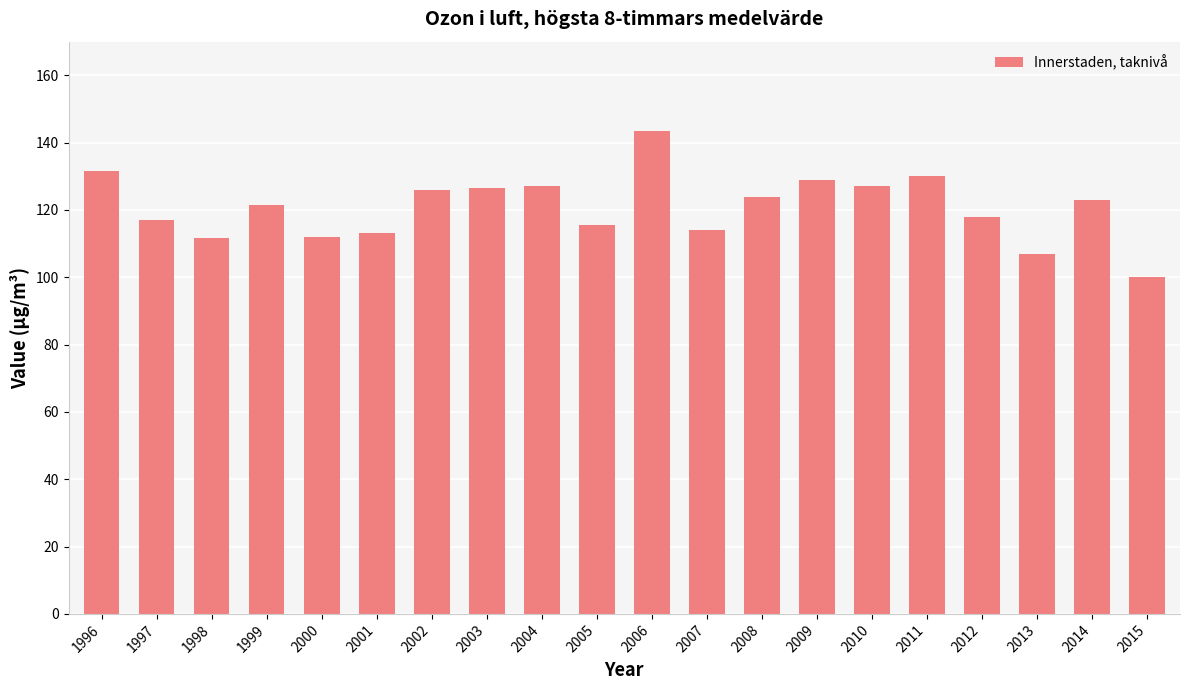

What is the difference between the second highest and minimum values?

31.5